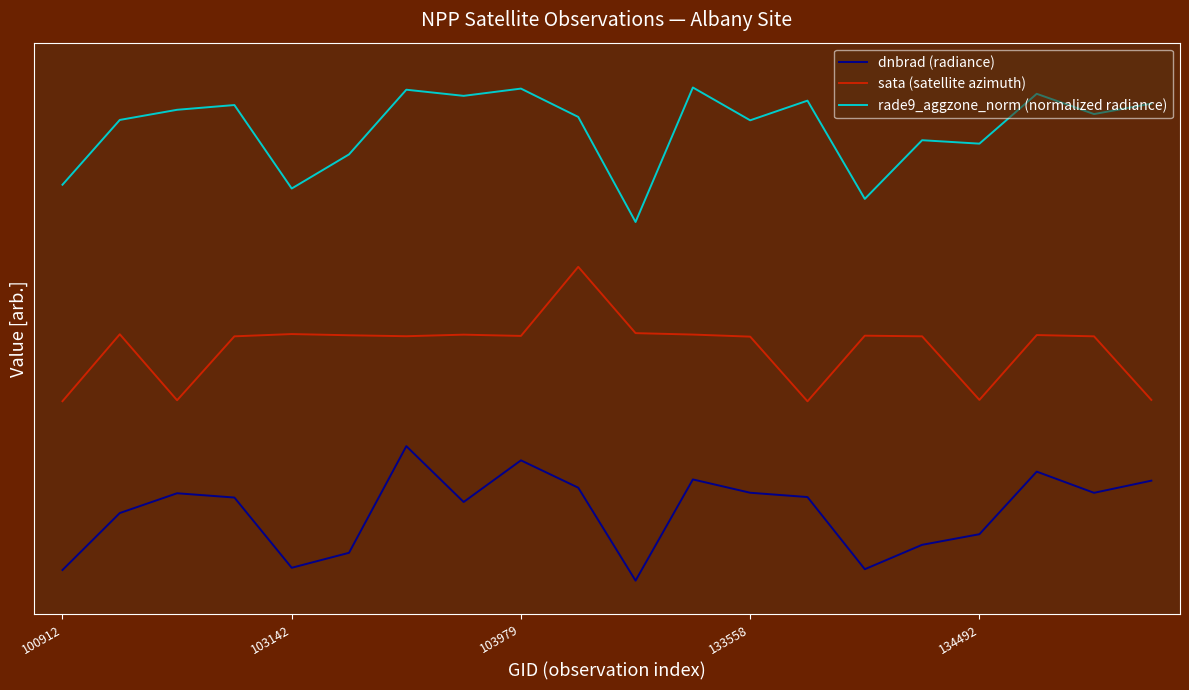

Does the chart display data point markers on the line(s)?

No